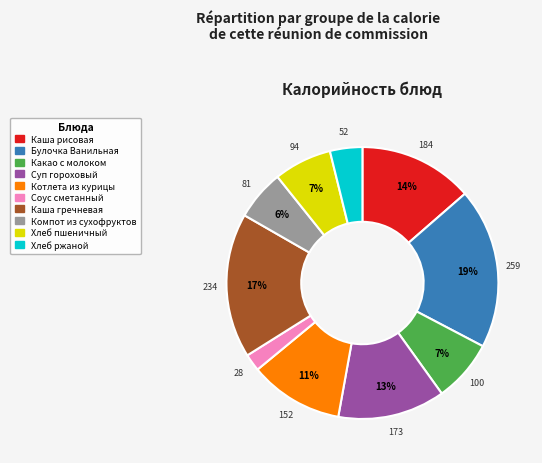

What is the ratio of the value at Компот из сухофруктов to the value at Суп гороховый?

0.5